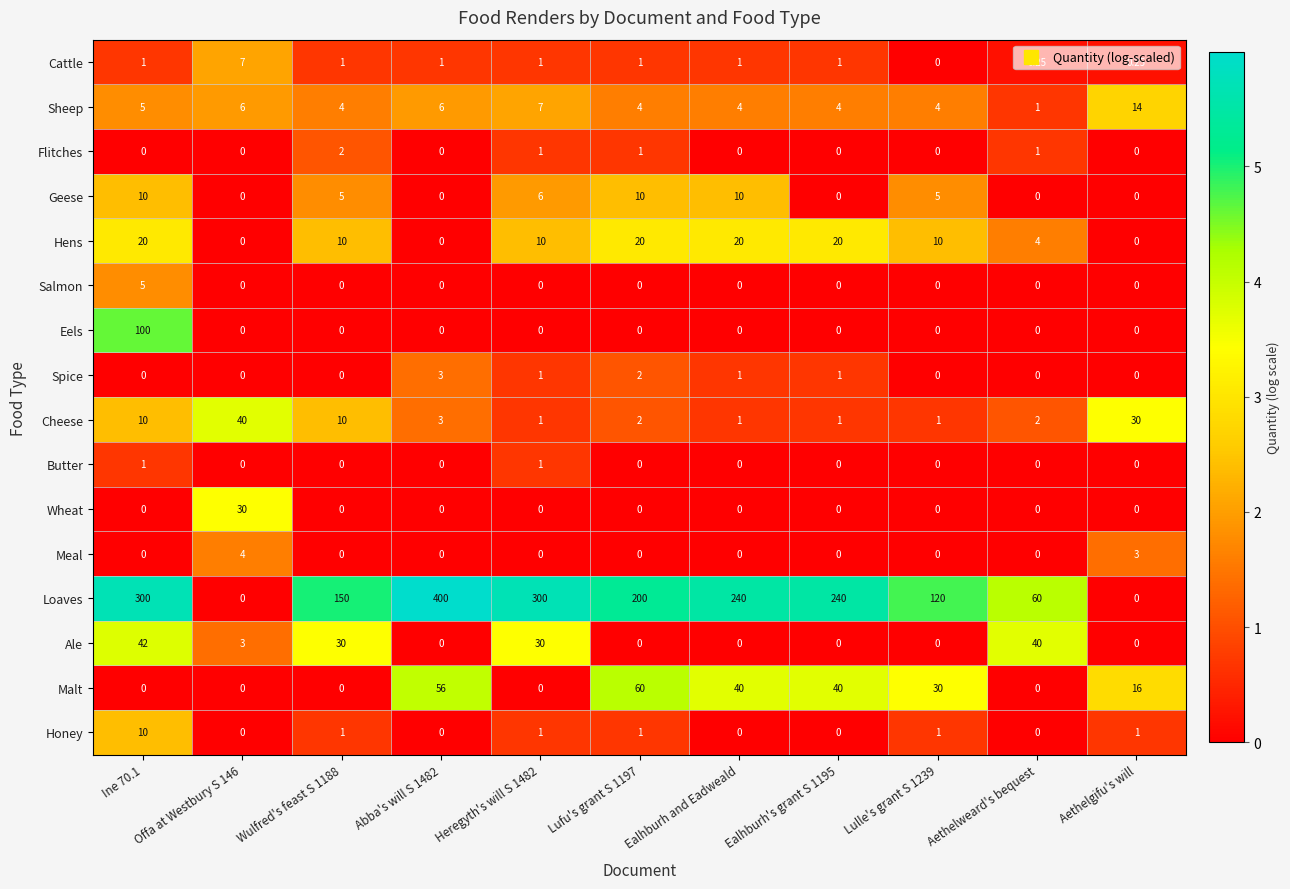

How many positive values does the Butter series have?

2